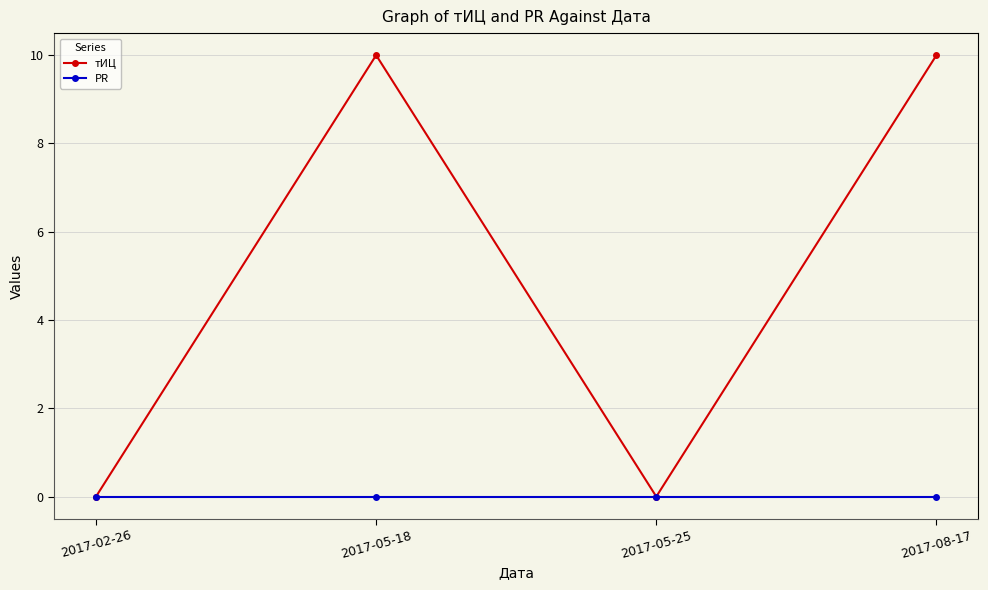

What is the label of the 3rd point from the left?

2017-05-25